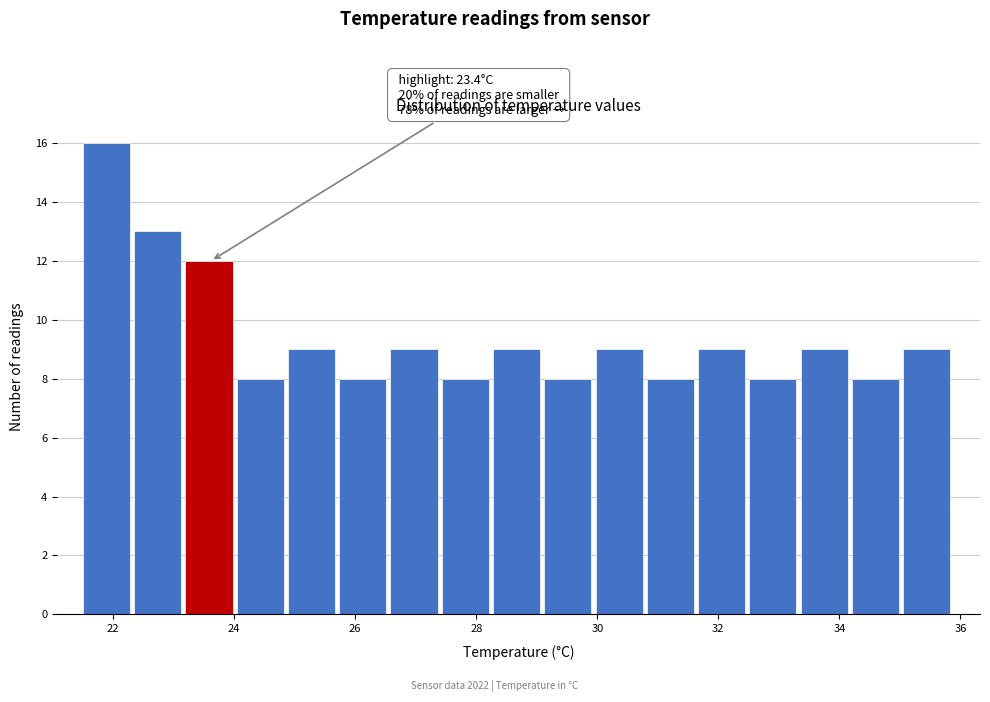

Over which range of the x-axis is the bar tallest?

21.6 to 22.4